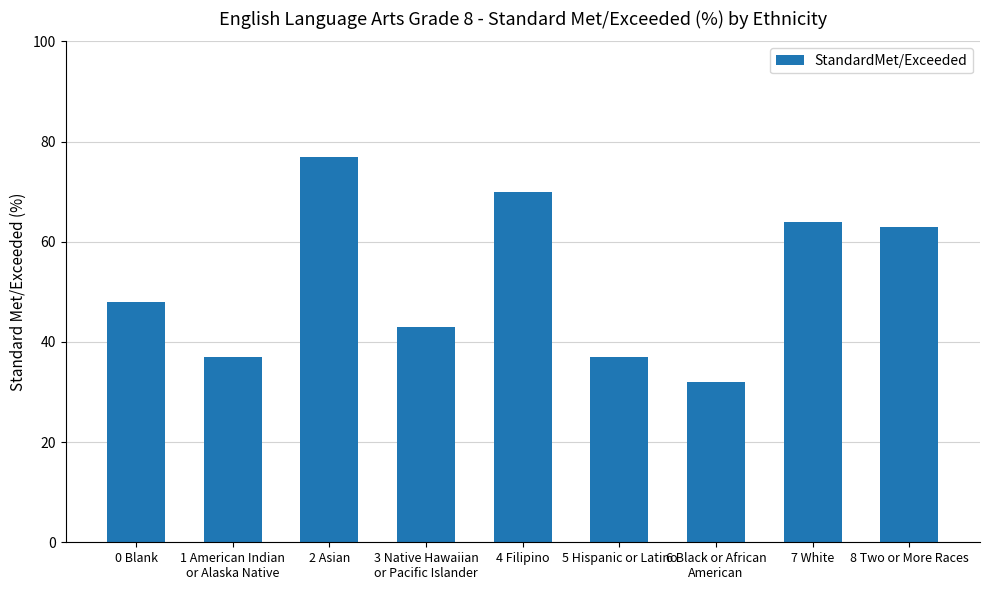

Is it true that the value at 7 White is 113?

False